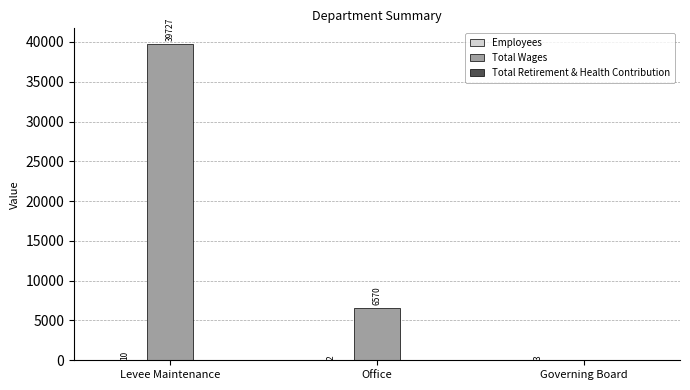

What is the maximum value shown in the chart?

39727